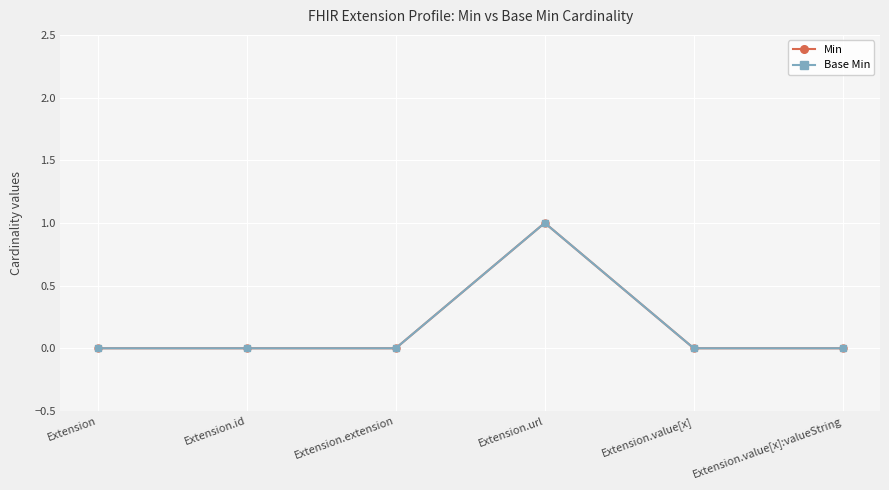

How many interior local peaks does the Min series have?

1